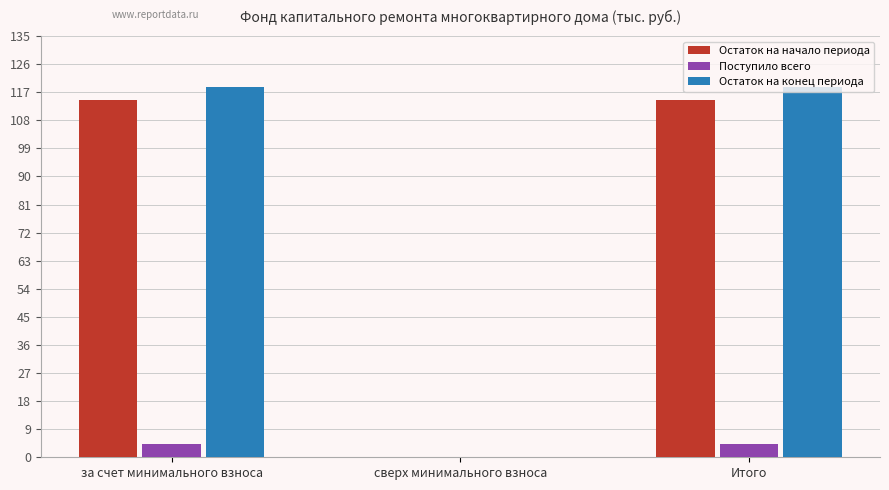

What is the maximum value shown in the chart?

118.8